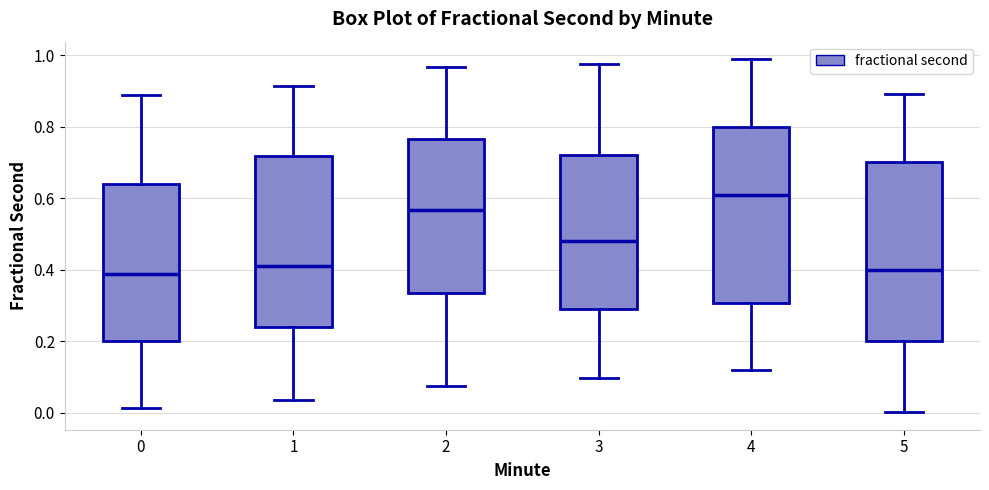

Reading left to right, read every box against the y-axis: the position of its median line, the range the box covers, and the ends of its whiskers. The values are not printed on the chart, so give them approximately, as read against the axis.

0: median 0.38, box 0.20 to 0.64, whiskers 0.02 to 0.88
1: median 0.40, box 0.24 to 0.72, whiskers 0.04 to 0.92
2: median 0.56, box 0.34 to 0.76, whiskers 0.08 to 0.96
3: median 0.48, box 0.30 to 0.72, whiskers 0.10 to 0.98
4: median 0.60, box 0.30 to 0.80, whiskers 0.12 to 0.98
5: median 0.40, box 0.20 to 0.70, whiskers 0.00 to 0.90